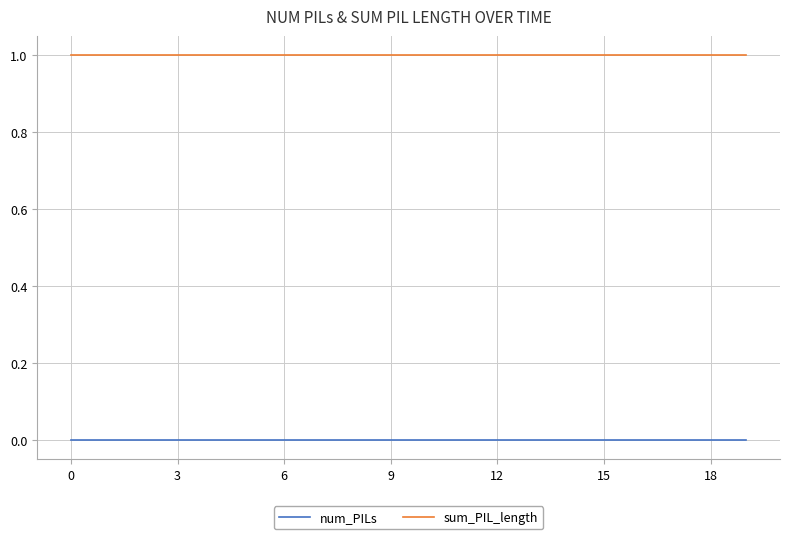

How many lines are shown in the chart?

2